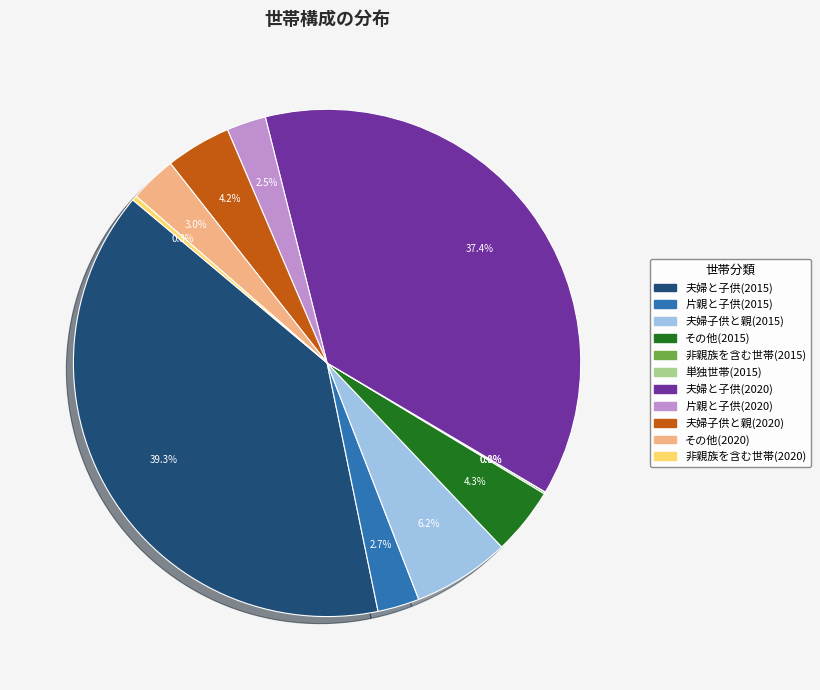

Do その他(2020) and 夫婦子供と親(2015) together represent more than half of the pie?

No